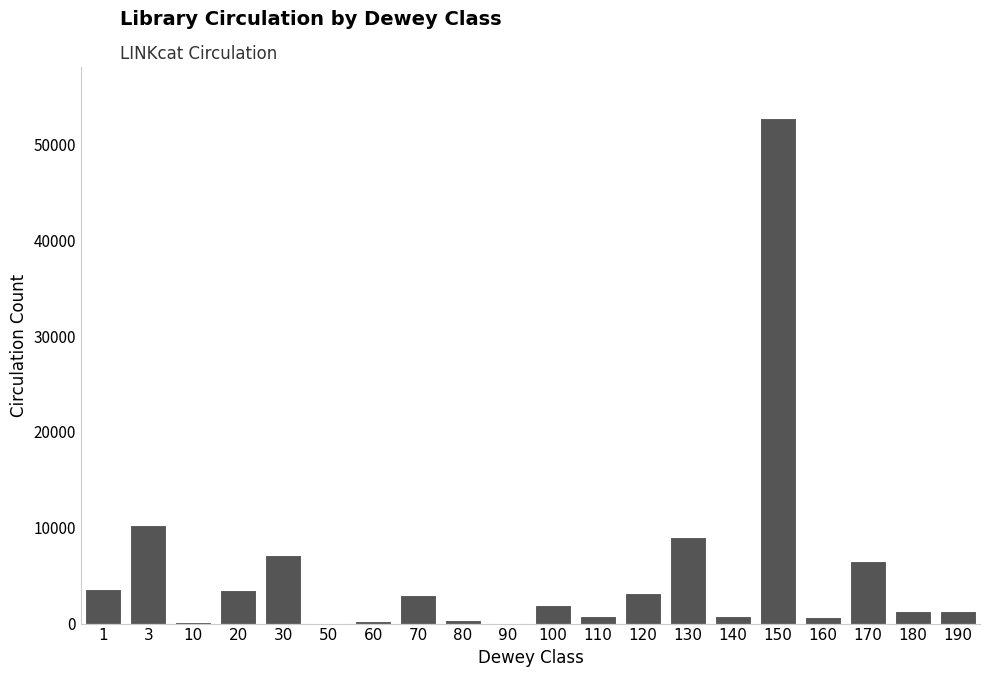

What is the change in value from 1 to 170?

+2845